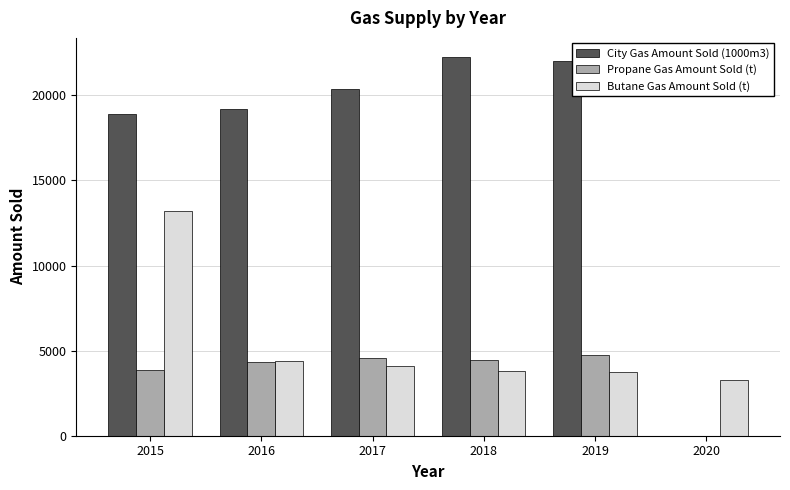

How many data points does each series have?

6